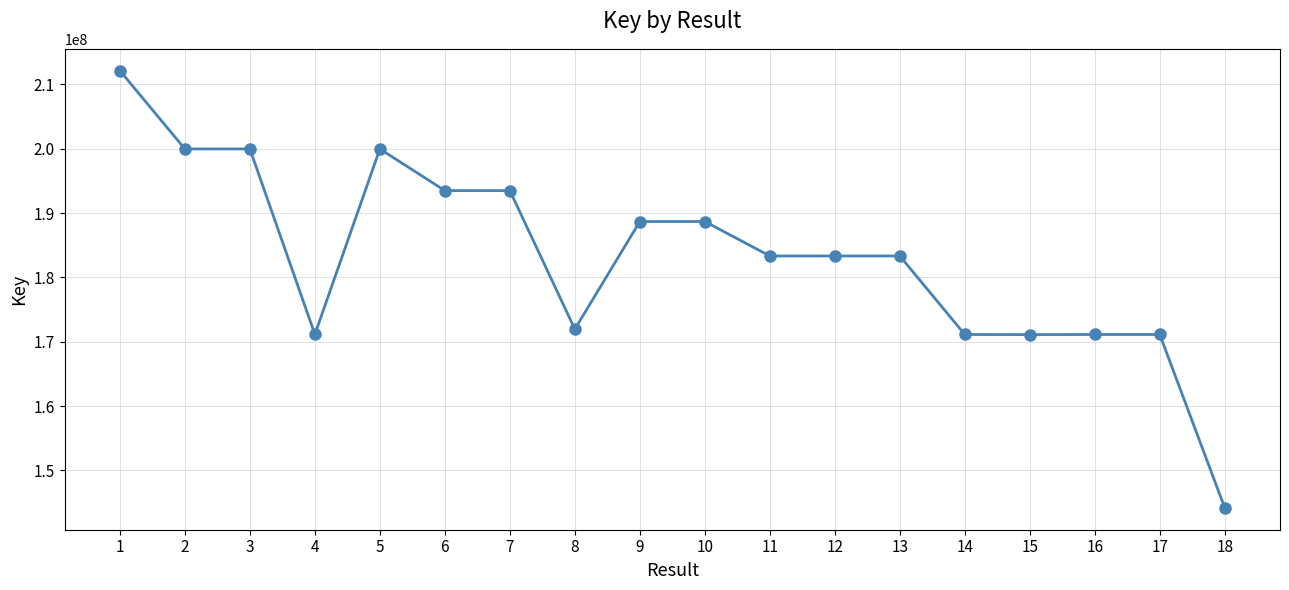

What is the maximum value shown in the chart?

212116802